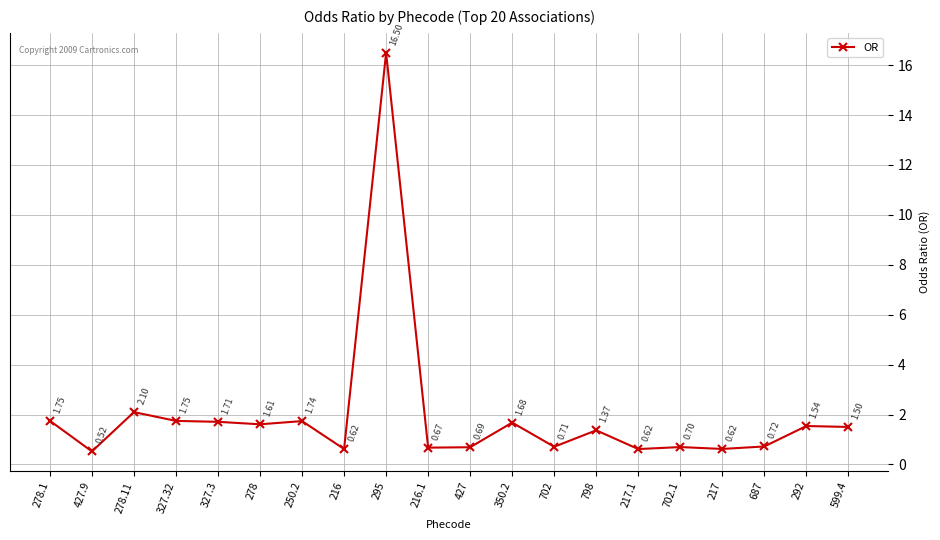

Which has a higher value, 216.1 or 250.2?

250.2